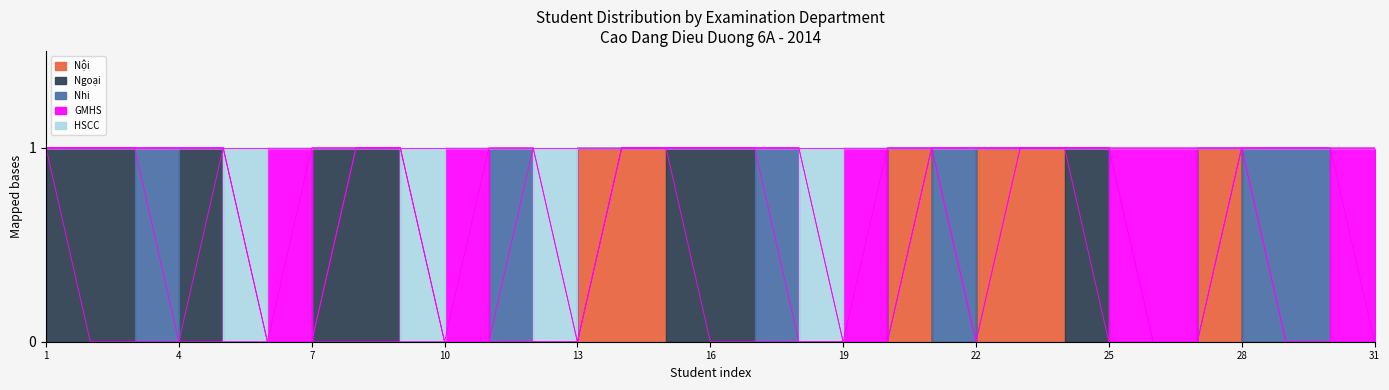

Which category has the lowest value in the Nội series?

2